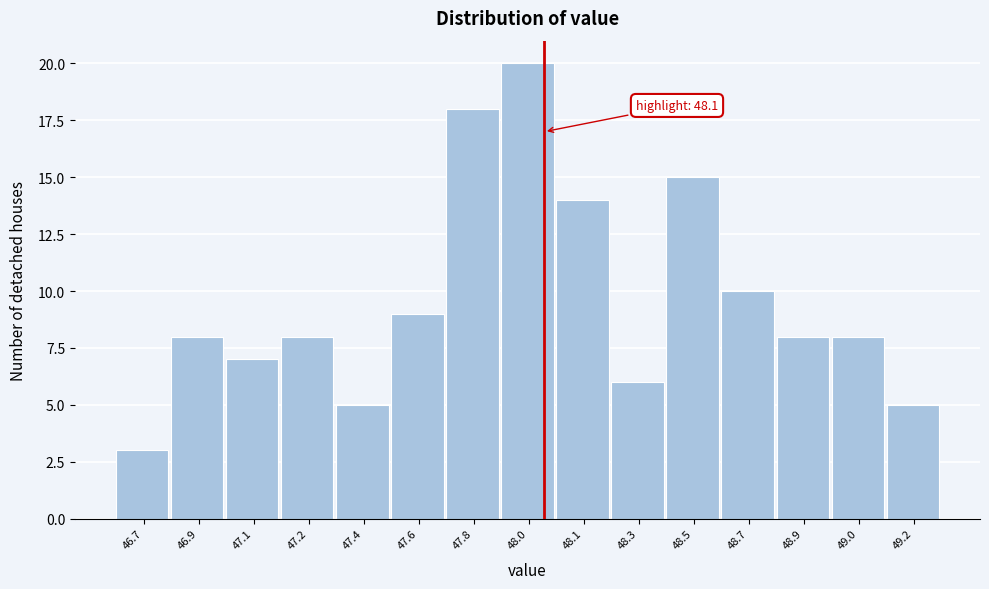

Reading left to right, extract all data points from this chart.

3	8	7	8	5	9	18	20	14	6	15	10	8	8	5